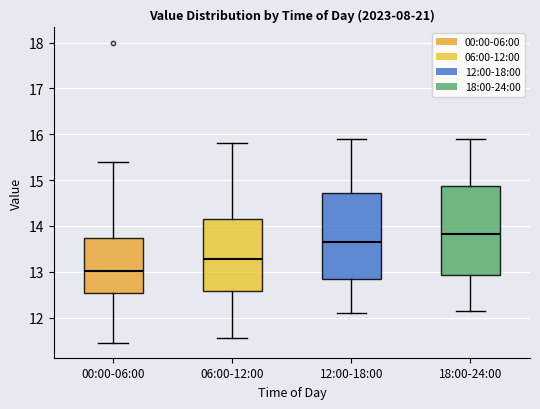

Where is the lower edge of the box for 12:00-18:00 on the y-axis? The values are not printed on the chart, so give them approximately, as read against the axis.

12.8